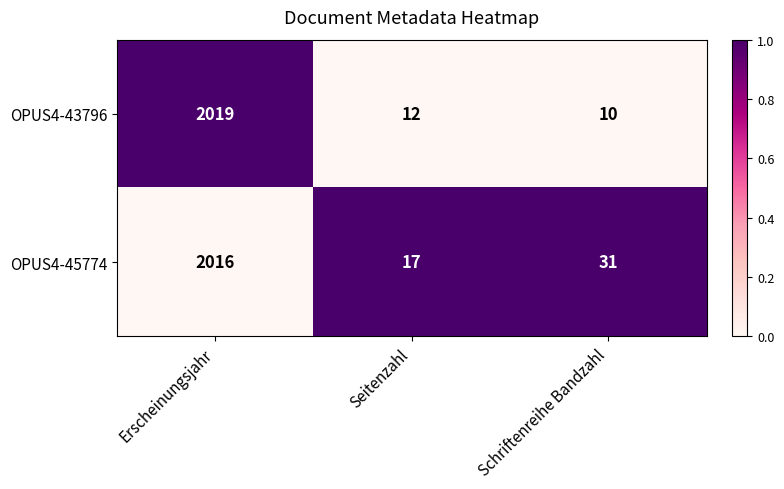

Which series has the largest total across all categories?

OPUS4-45774